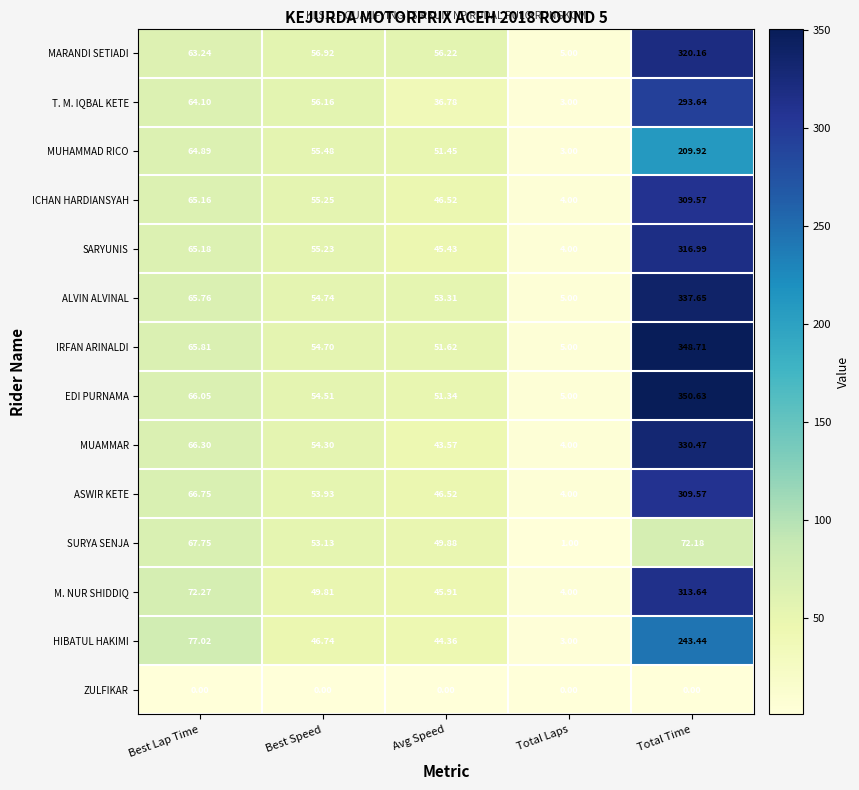

What is the total value across all series at Total Time?

3756.6